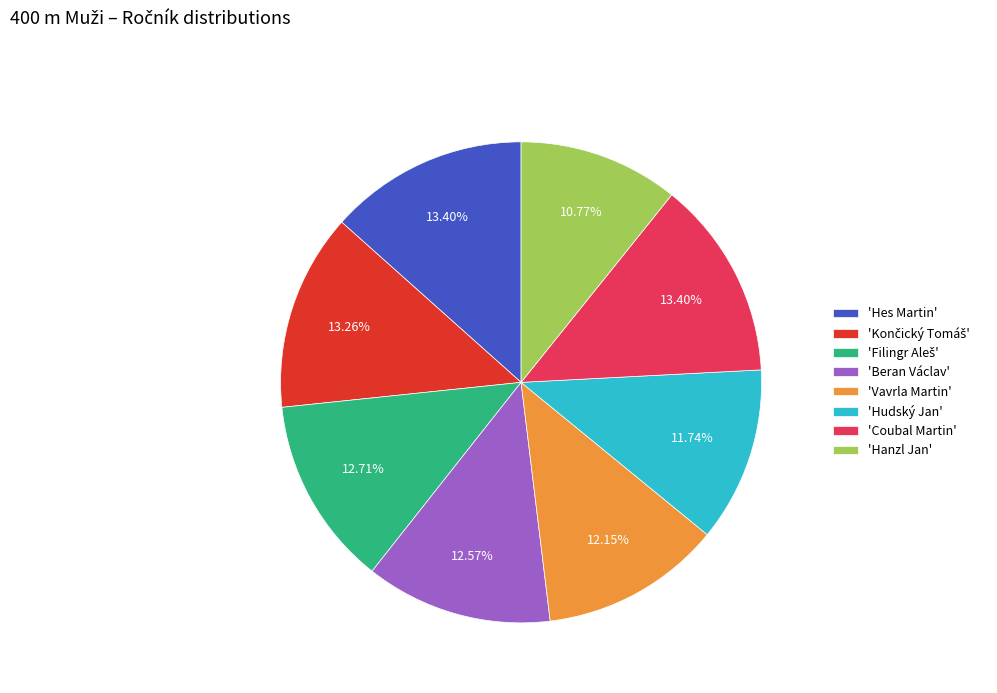

Approximately how many times larger is the value at 'Beran Václav' compared to 'Coubal Martin'?

0.9